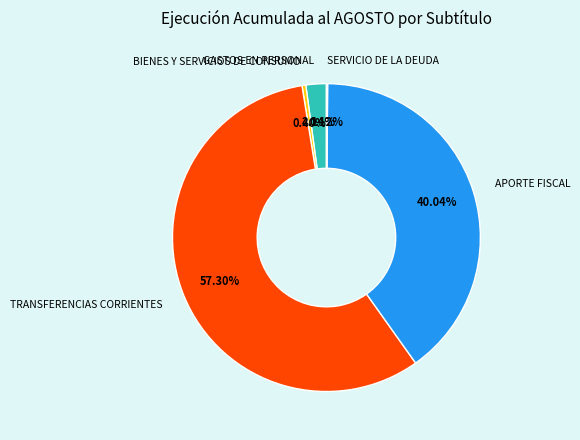

Is there any slice that represents more than half of the pie?

Yes